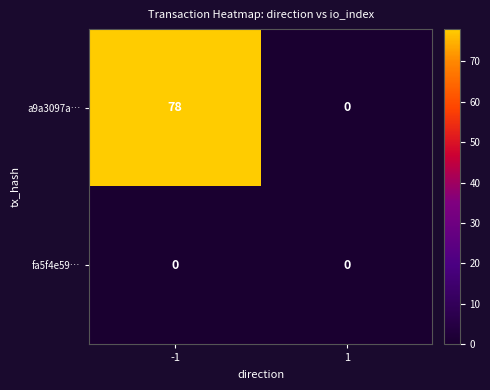

What is the total value across all series at -1?

78